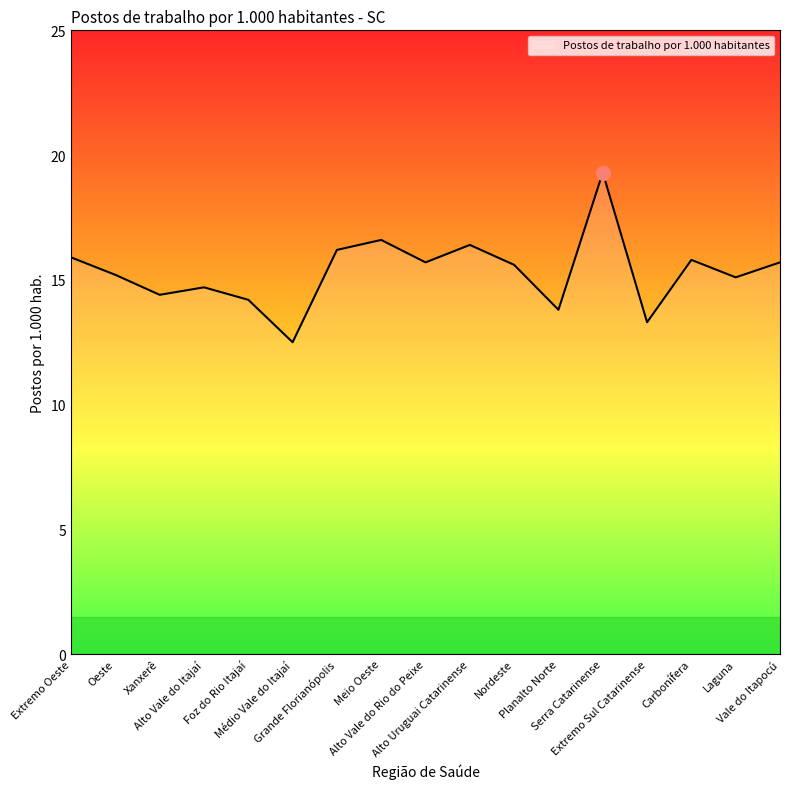

True or false: the data shows 25.2 at Alto Vale do Itajaí.

False